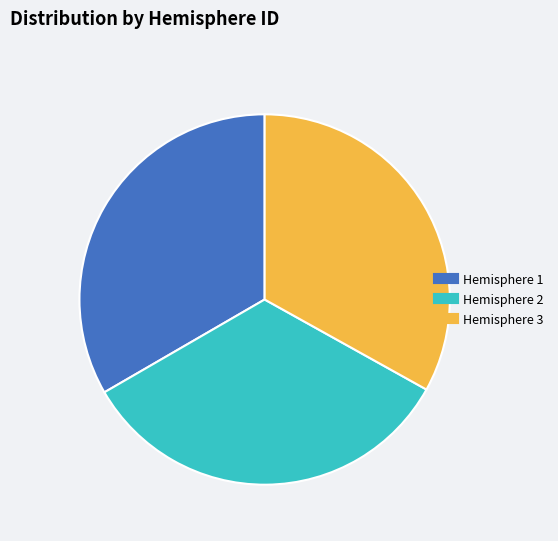

The Hemisphere 3 slice represents 63% of the pie. True or false?

False